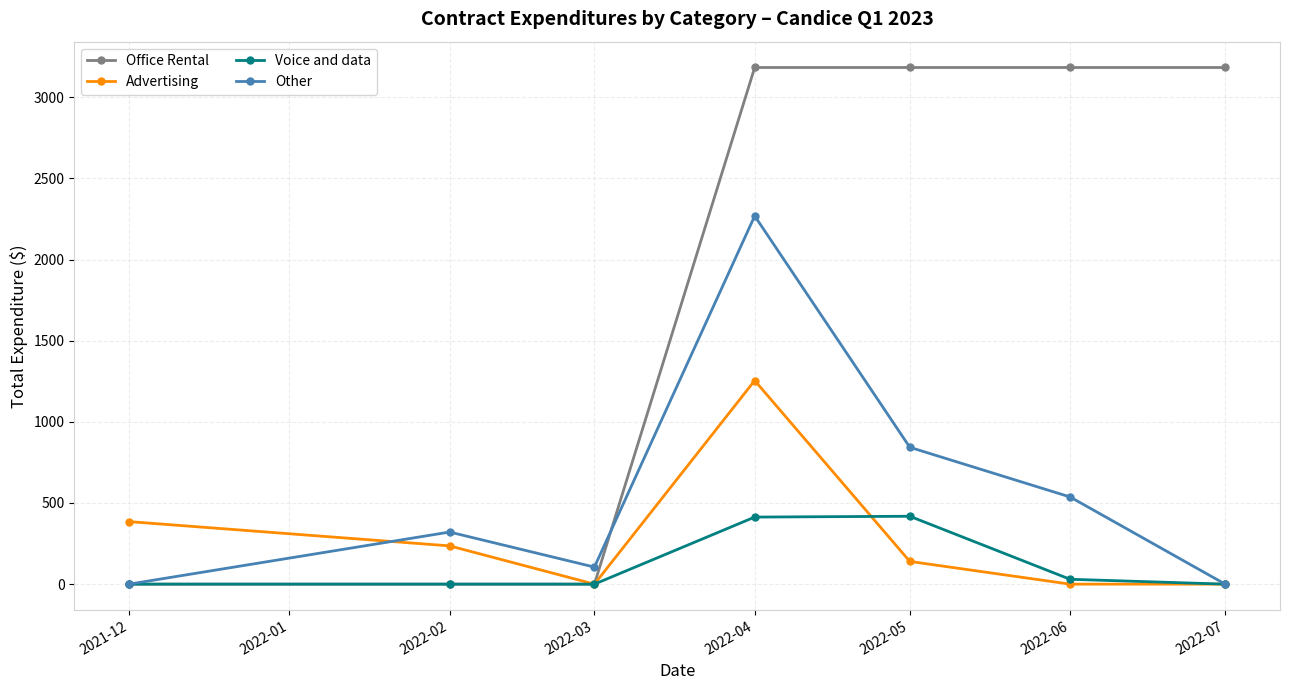

What is the highest value of the Other series?

2268.6